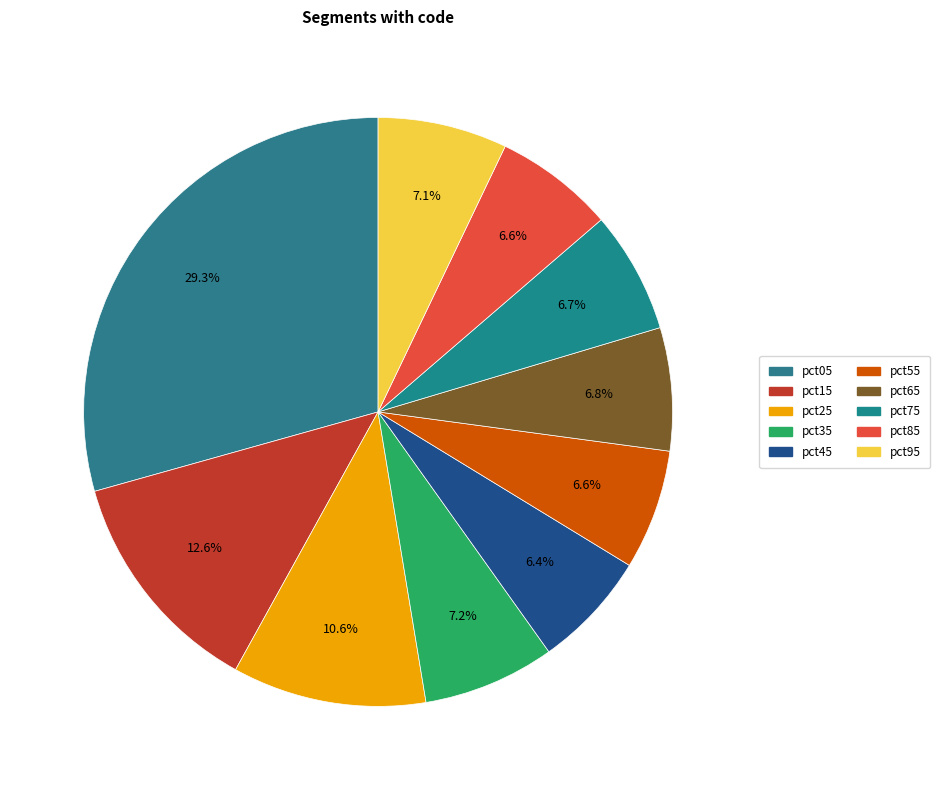

What percentage do pct75 and pct95 together represent?

13.8%